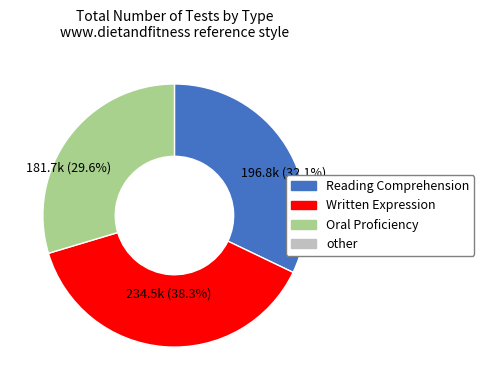

How many slices are in this pie chart?

3